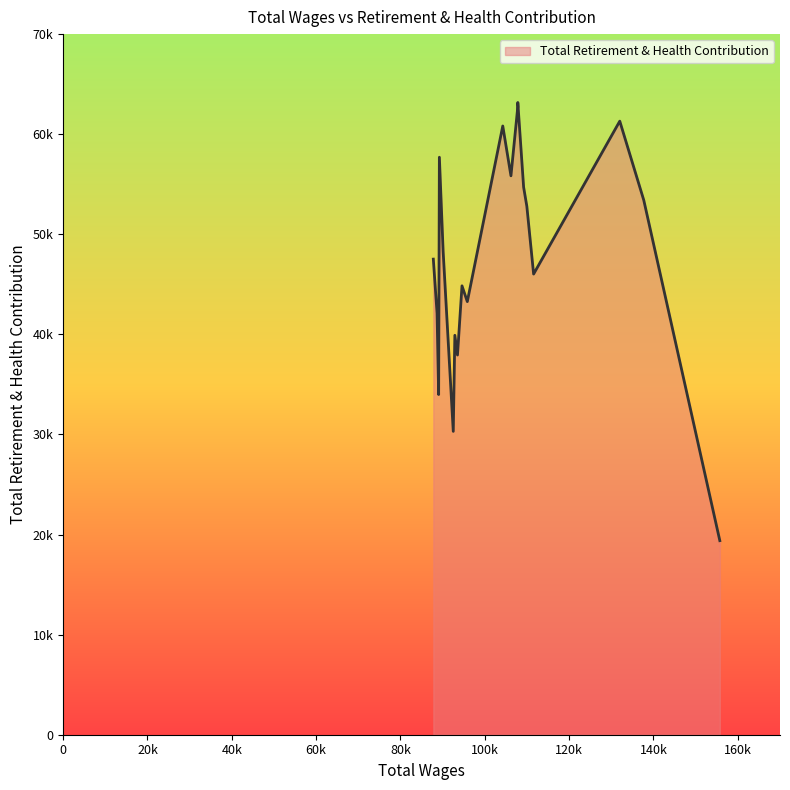

Is this an area chart (filled region under the line)?

Yes